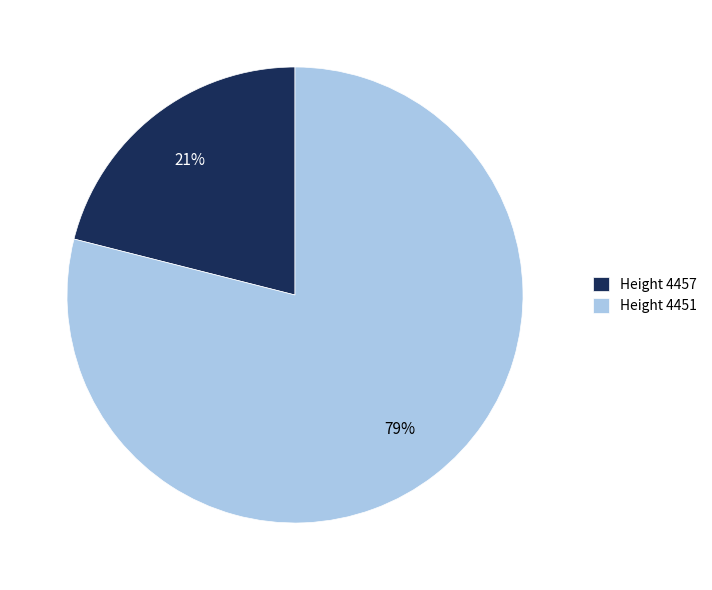

To the nearest percent, what percentage of the pie is Height 4457?

21%